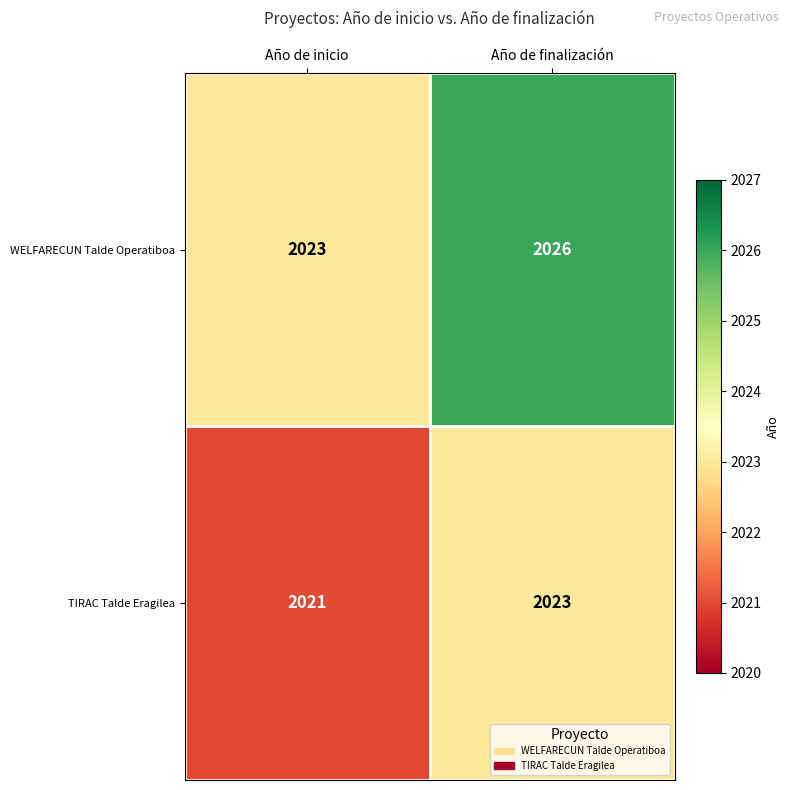

Which series has the widest spread of values?

WELFARECUN Talde Operatiboa